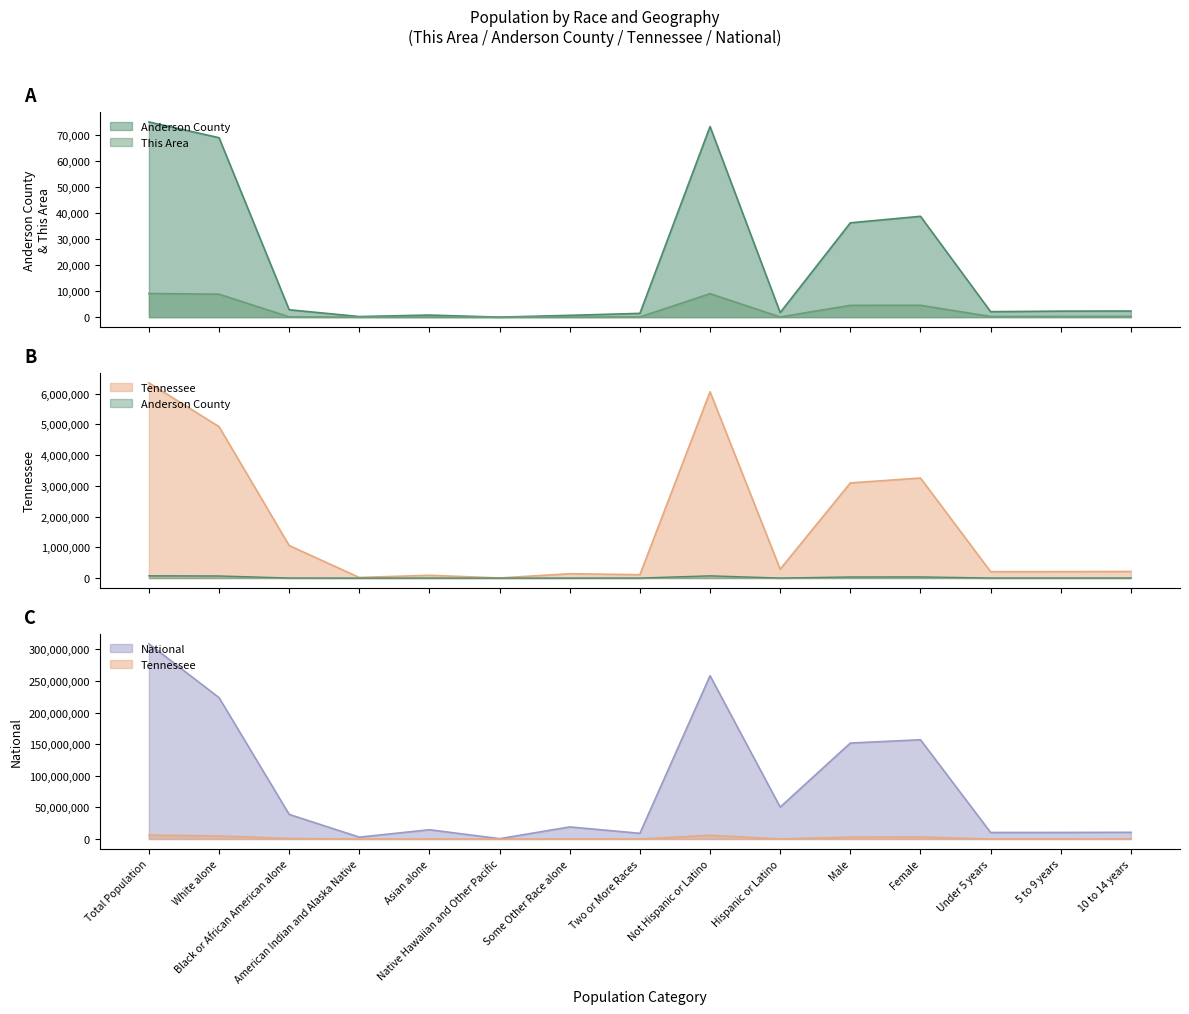

What is the sum of the This Area values at Hispanic or Latino and Native Hawaiian and Other Pacific?

83